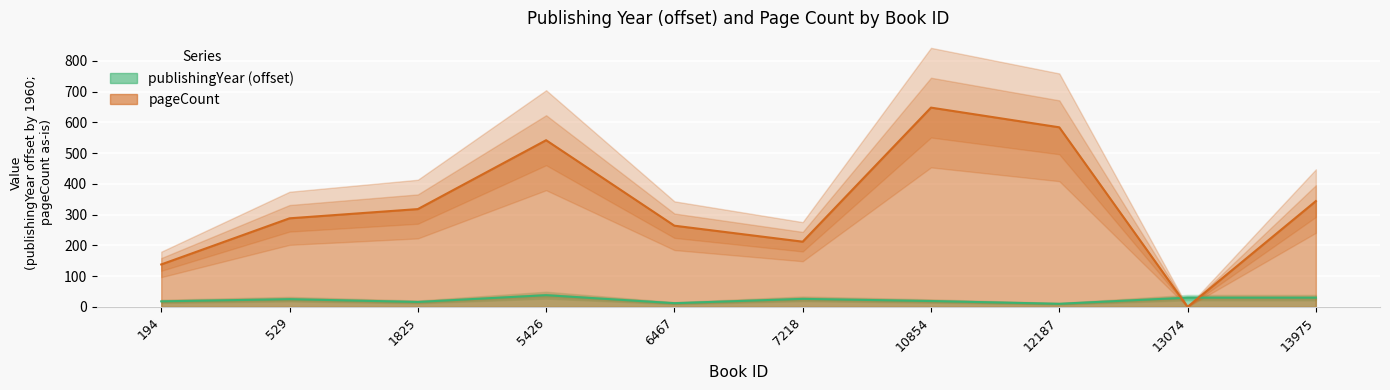

How many times do pageCount and publishingYear cross each other?

2